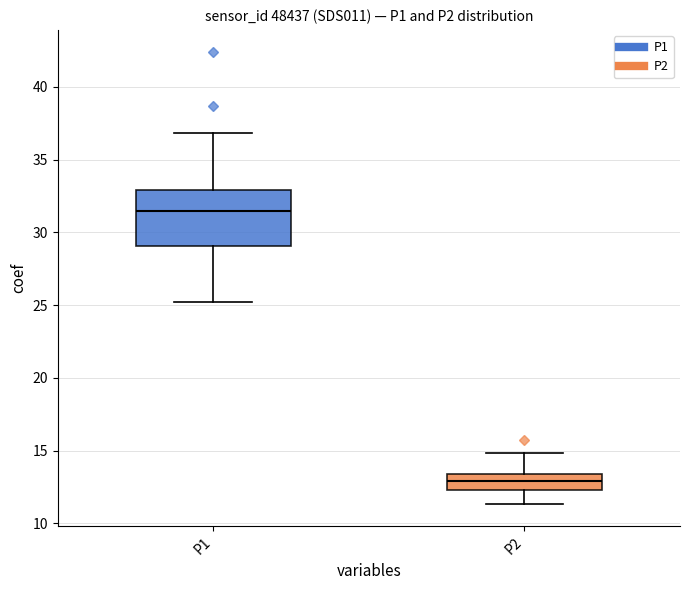

Which box's median line is the lowest?

P2